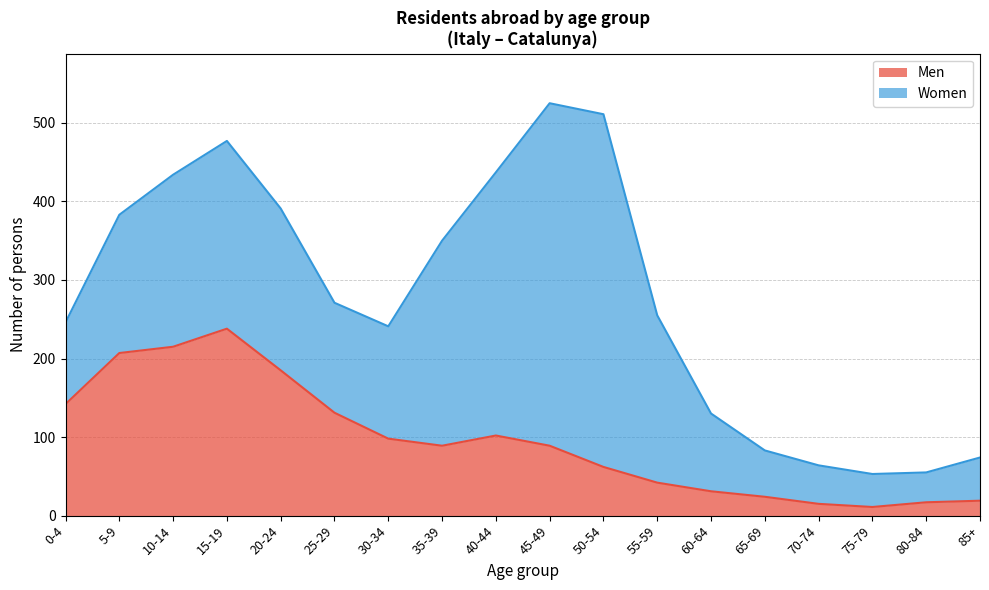

Reading right to left, extract all data points from this chart.

85+=19	80-84=17	75-79=11	70-74=15	65-69=24	60-64=31	55-59=42	50-54=62	45-49=89	40-44=102	35-39=89	30-34=98	25-29=131	20-24=185	15-19=238	10-14=215	5-9=207	0-4=142